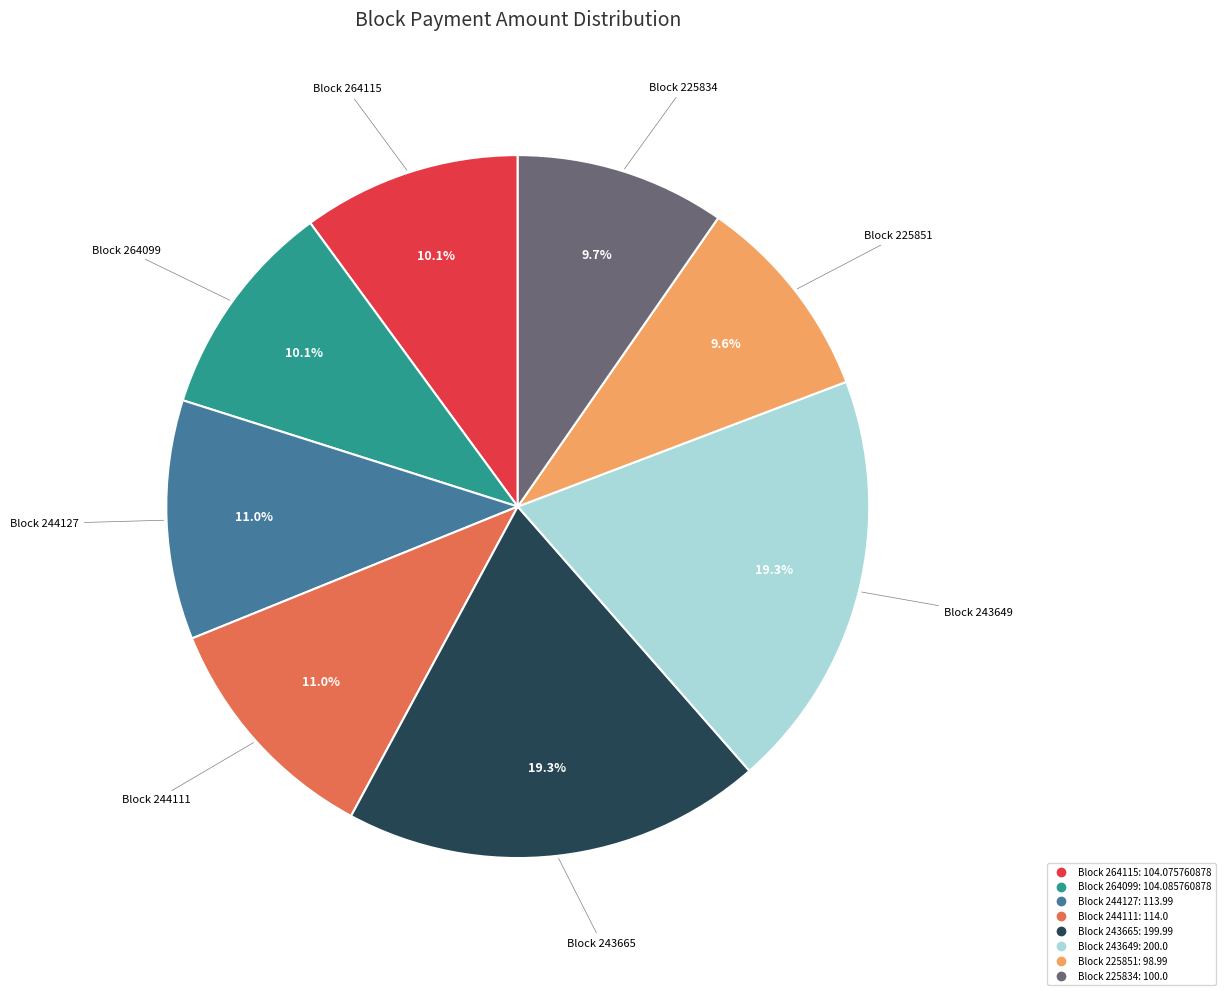

Is there a majority slice in this chart?

No